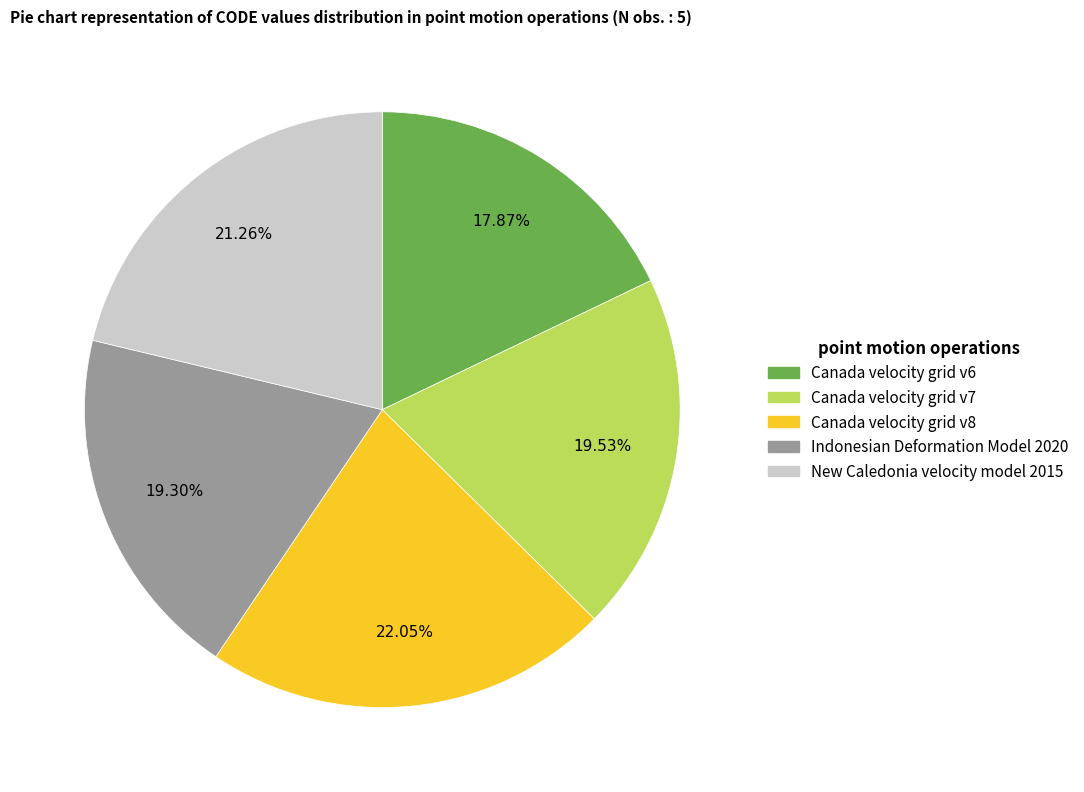

How many segments does this pie chart have?

5